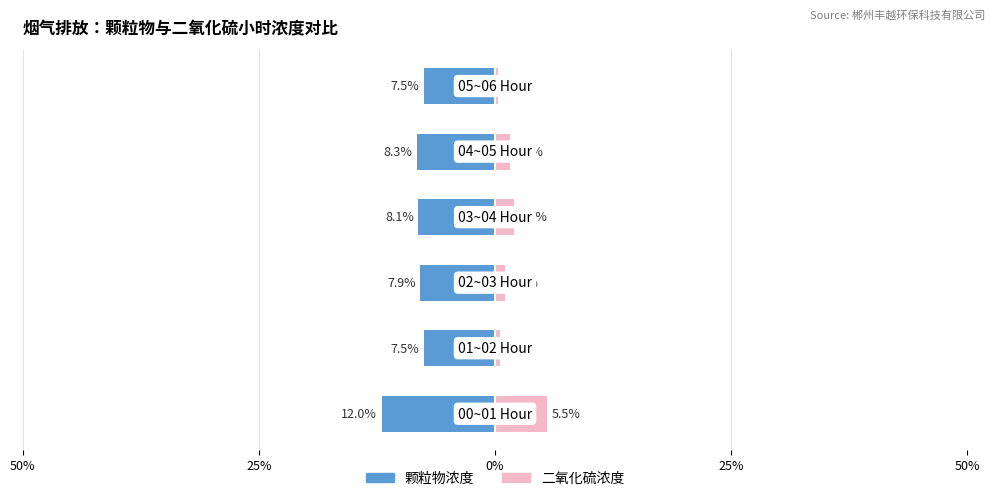

At how many categories does at least one series exceed 3?

6